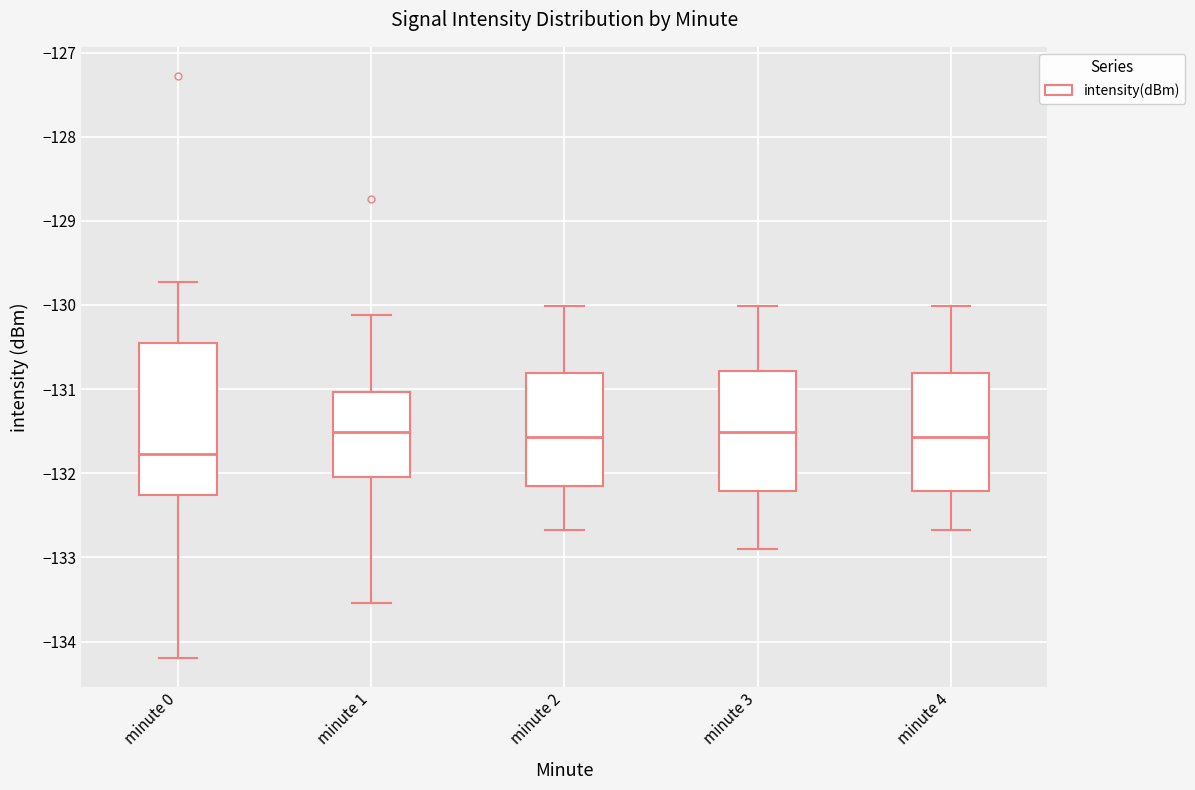

Reading left to right, read every box against the y-axis: the position of its median line, the range the box covers, and the ends of its whiskers. The values are not printed on the chart, so give them approximately, as read against the axis.

minute 0: median -131.8, box -132.3 to -130.5, whiskers -134.2 to -129.7
minute 1: median -131.5, box -132.0 to -131.0, whiskers -133.5 to -130.1
minute 2: median -131.6, box -132.1 to -130.8, whiskers -132.7 to -130.0
minute 3: median -131.5, box -132.2 to -130.8, whiskers -132.9 to -130.0
minute 4: median -131.6, box -132.2 to -130.8, whiskers -132.7 to -130.0